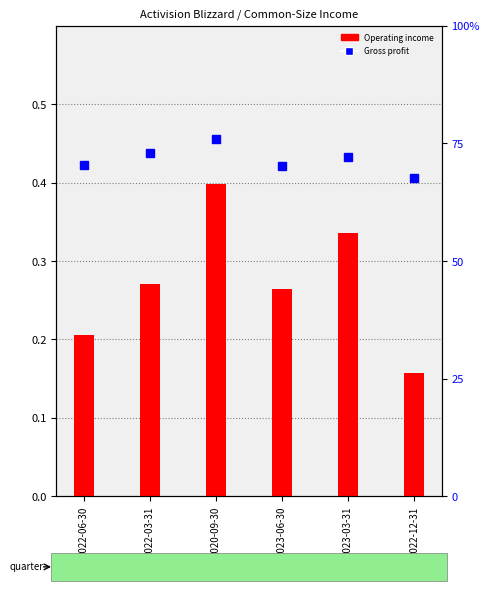

Reading left to right, transcribe all the data shown in this chart.

Operating income: 2022-06-30=0.2	2022-03-31=0.3	2020-09-30=0.4	2023-06-30=0.3	2023-03-31=0.3	2022-12-31=0.2
Gross profit: 2022-06-30=70.5	2022-03-31=72.9	2020-09-30=76.0	2023-06-30=70.3	2023-03-31=72.1	2022-12-31=67.6